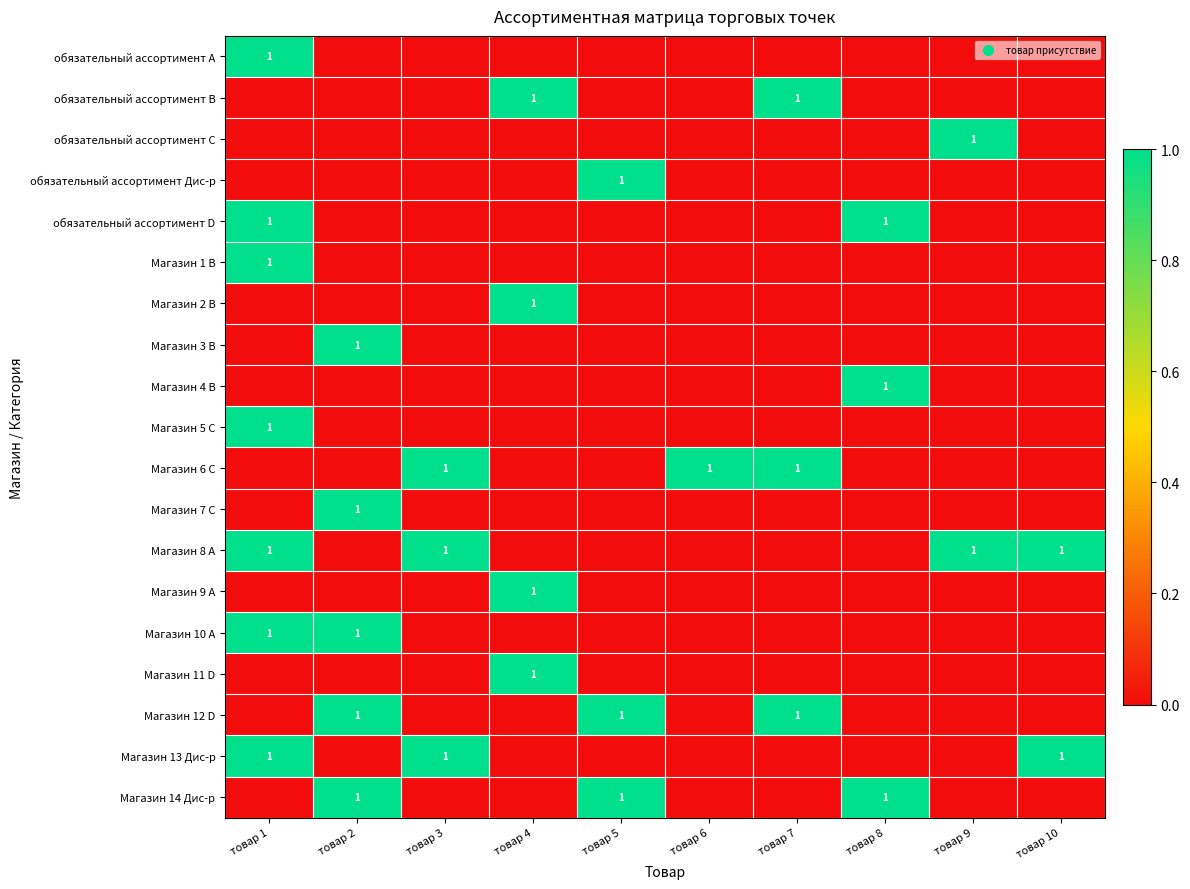

The Магазин 13 Дис-р series shows 1 at товар 1. True or false?

True